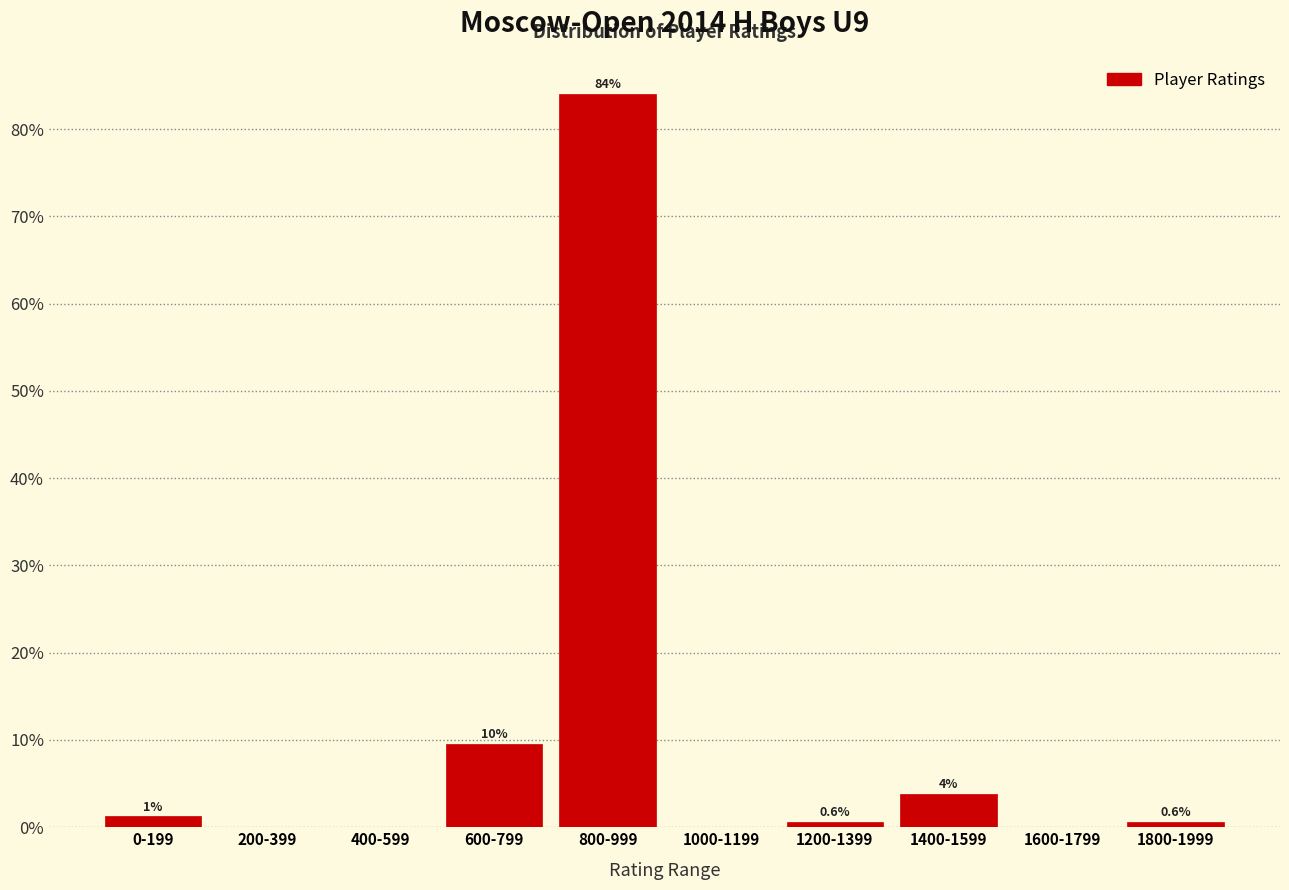

Is it true that the value at 1200-1399 is 0.6?

True